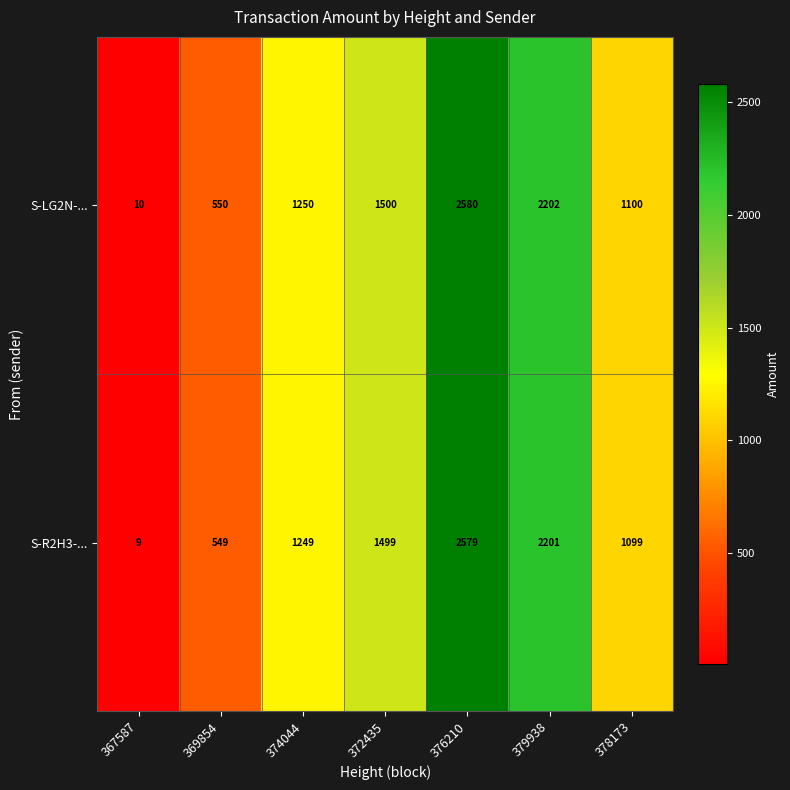

Which category has the highest value across all series?

376210